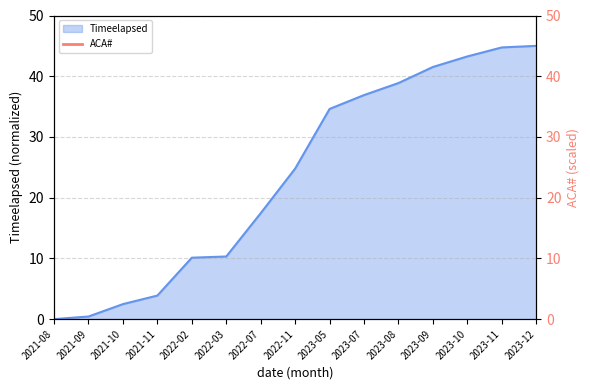

What is the difference between the maximum and second lowest values?

44.6